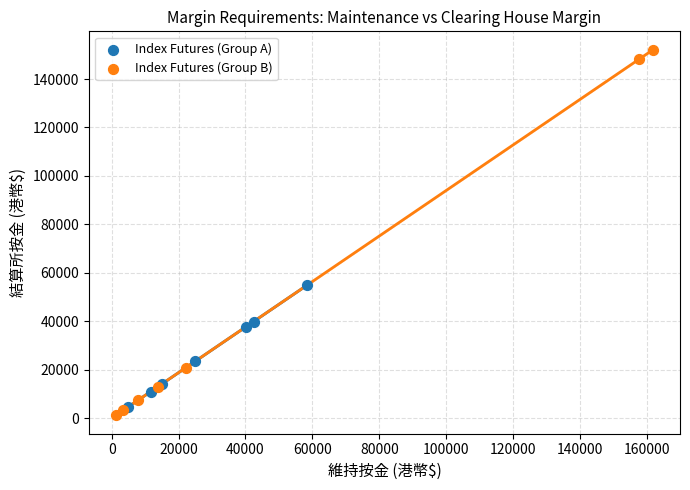

Which series contains the lowest Y value?

Index Futures (Group B)